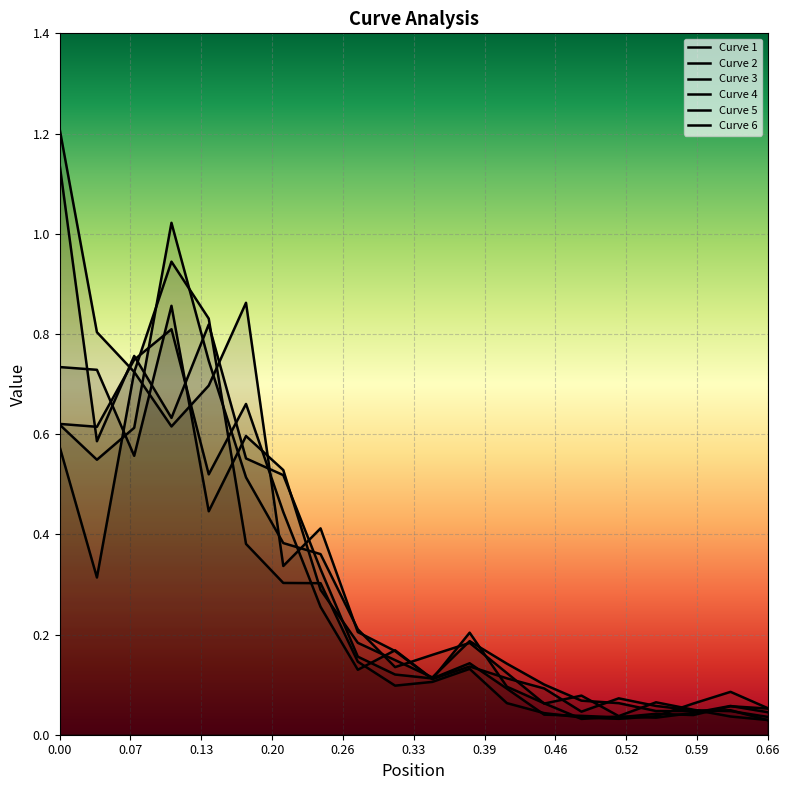

What is the value of the Curve 1 point at the 10th from the left?

0.1